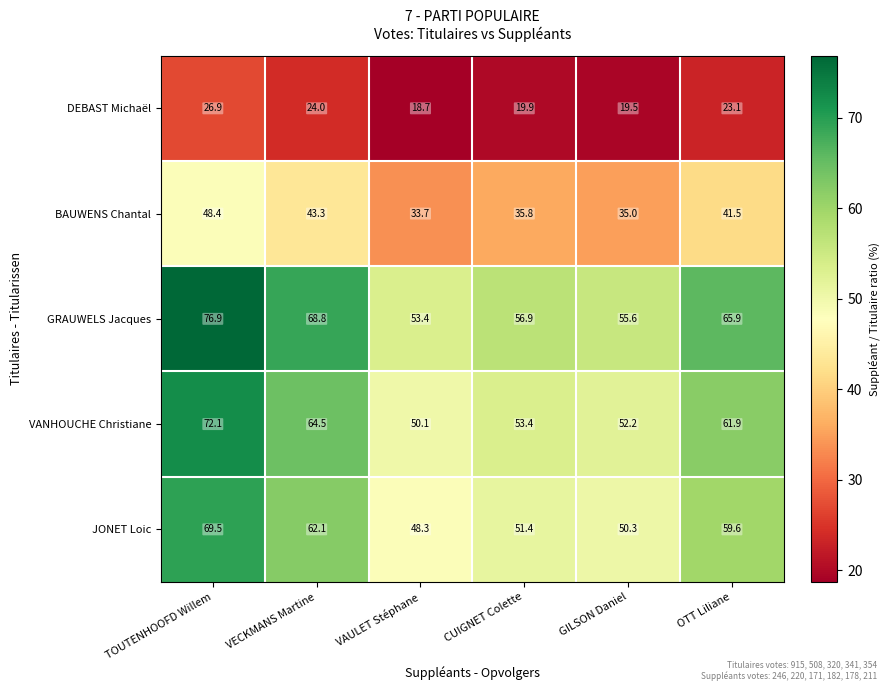

Which series has the largest range (max minus min)?

GRAUWELS Jacques